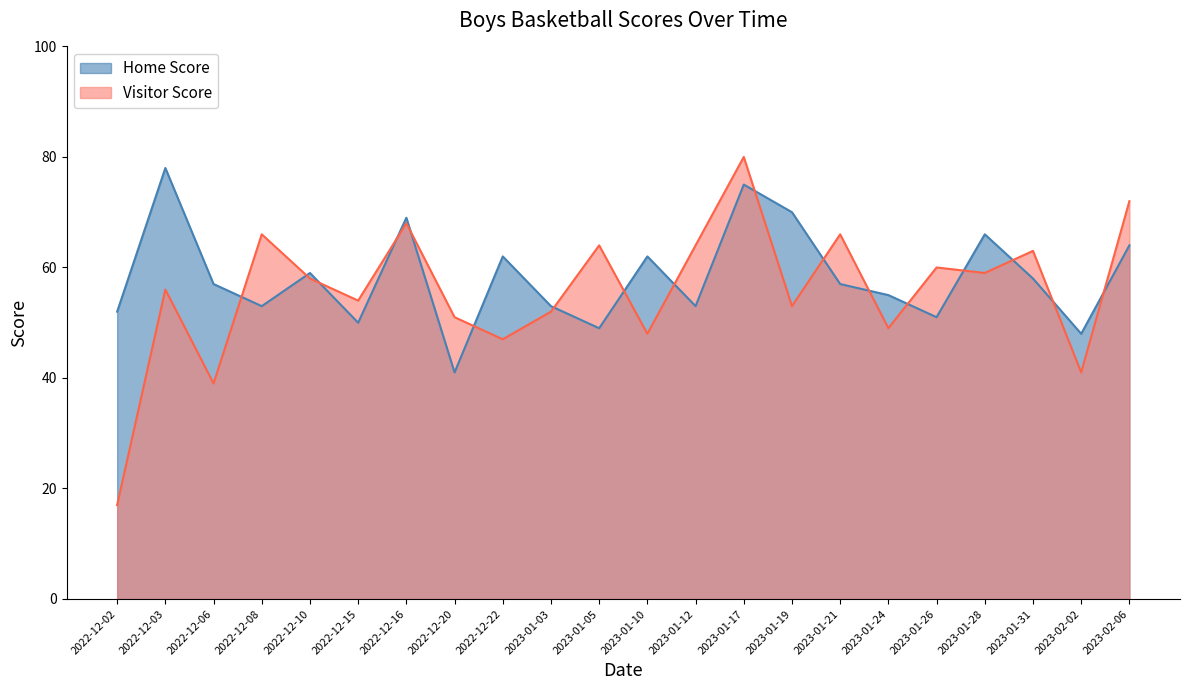

Which category has the lowest value in the Home Score series?

2022-12-20